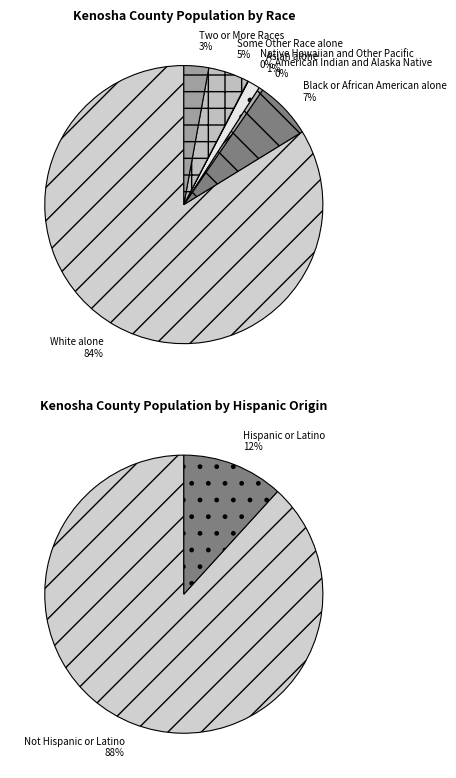

Is it true that Asian alone is 1% of the pie?

True